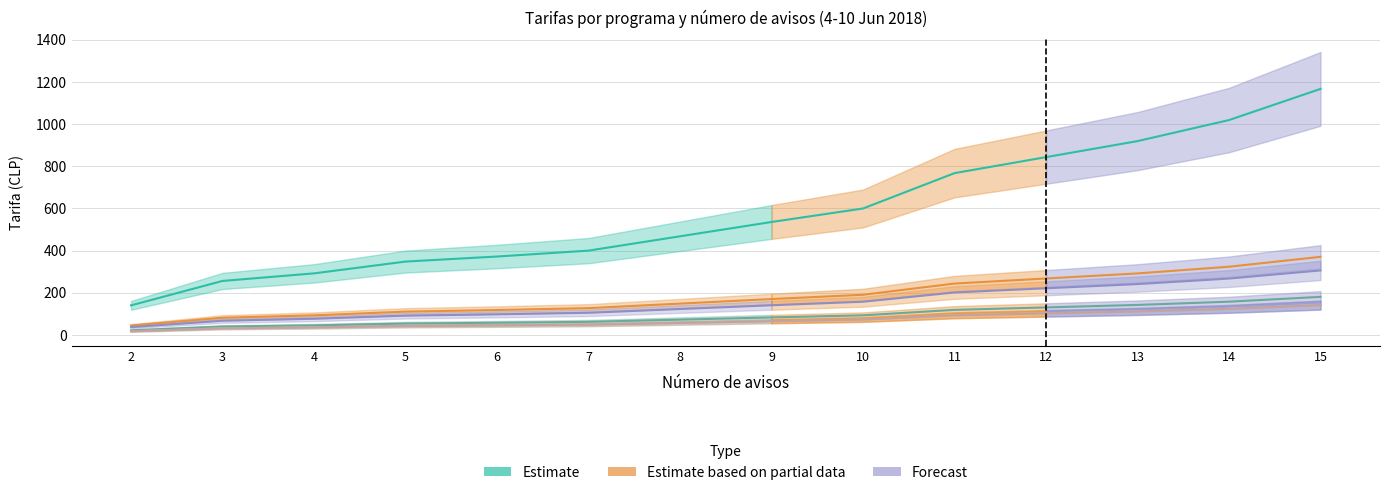

How many values in the TELETRECE A.M. series exceed 140?

7